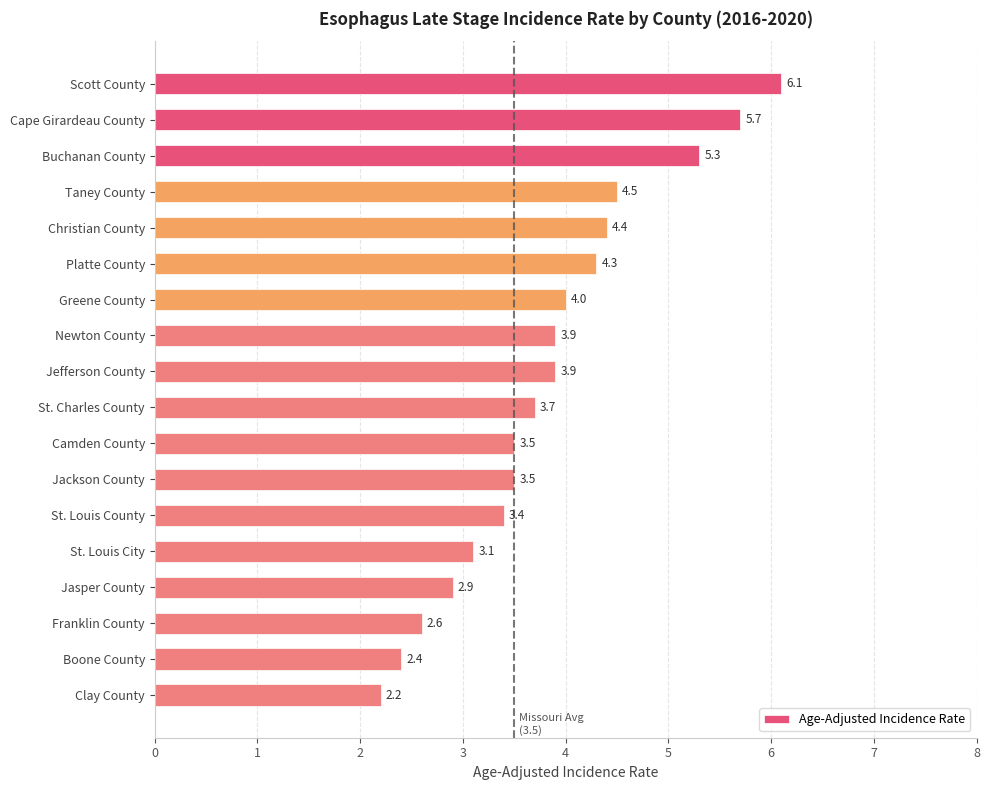

What is the sum of all values?

69.4